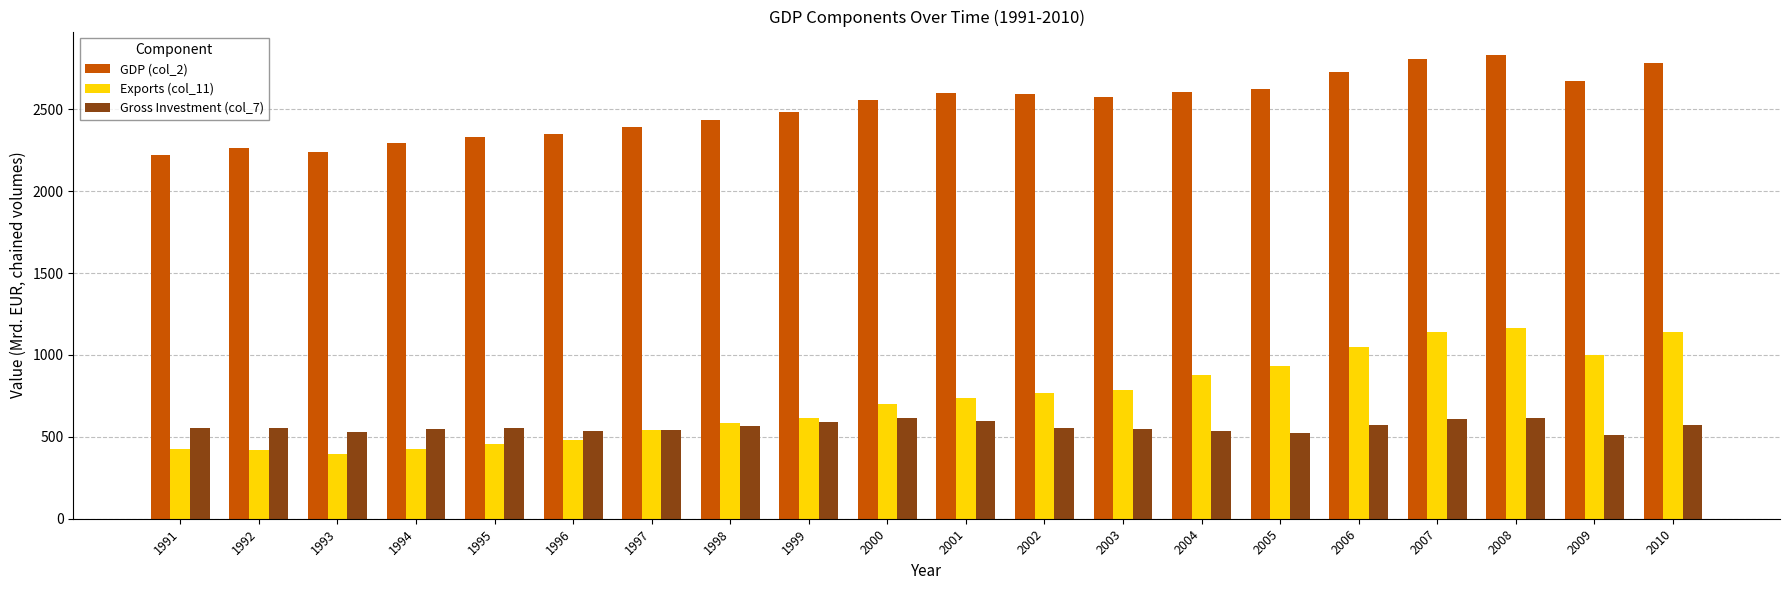

What is the spread (max minus min) of values at 2005?

2101.4